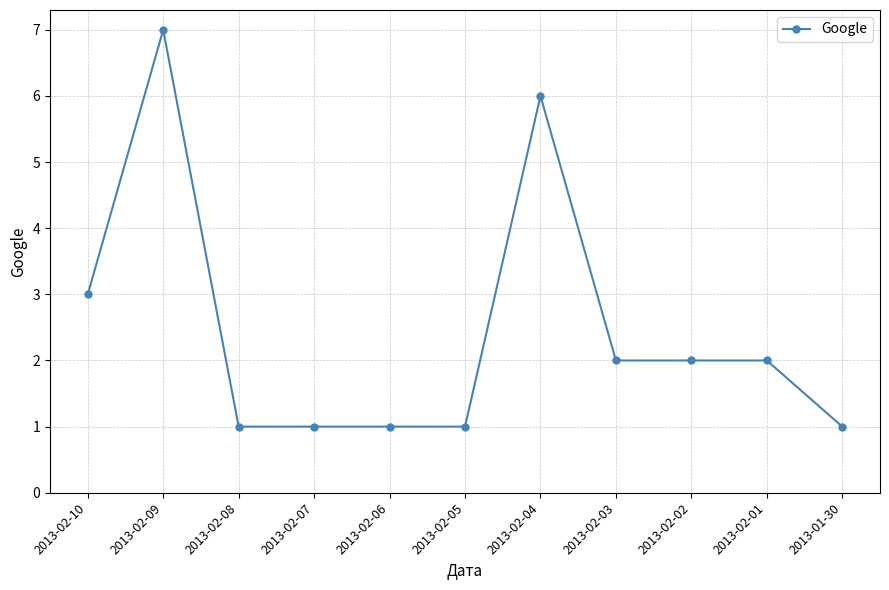

Reading left to right, transcribe all the data shown in this chart.

3	7	1	1	1	1	6	2	2	2	1